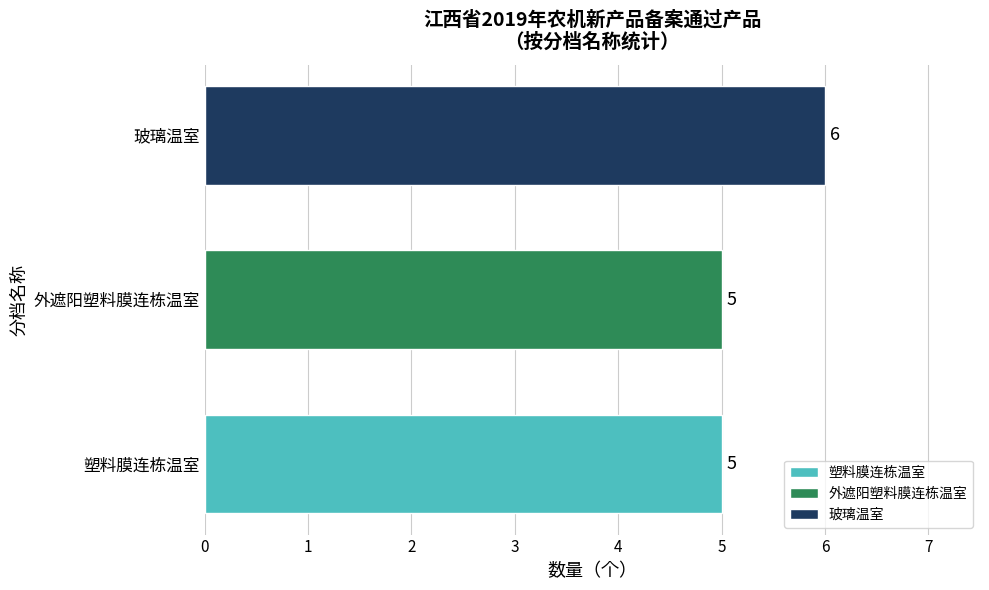

List the labels in order of 外遮阳塑料膜连栋温室 value, smallest first.

外遮阳塑料膜连栋温室